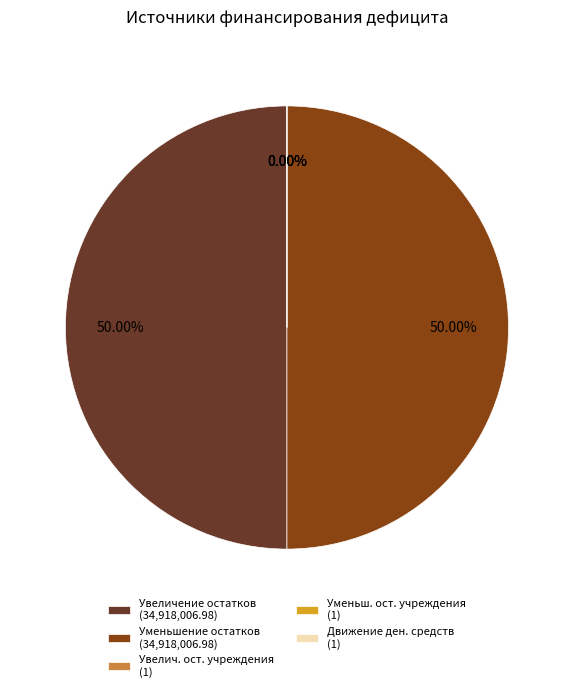

To the nearest percent, what portion does увеличение остатков средств, всего represent?

50%